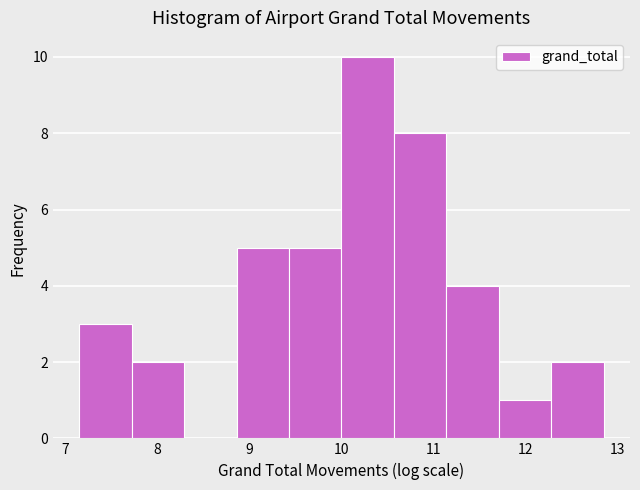

Reading left to right, list every bar in this chart as the range it spans on the x-axis followed by its height. Neither the bar edges nor the heights are printed on the chart, so give them approximately, as read against the axes.

7.1 to 7.7: 3
7.7 to 8.3: 2
8.3 to 8.9: 0
8.9 to 9.4: 5
9.4 to 10.0: 5
10.0 to 10.6: 10
10.6 to 11.1: 8
11.1 to 11.7: 4
11.7 to 12.3: 1
12.3 to 12.8: 2